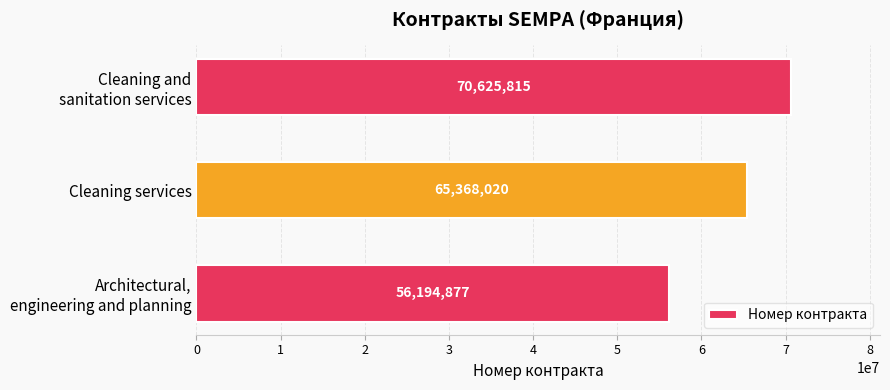

True or false: the data shows 65368020 at Cleaning services.

True